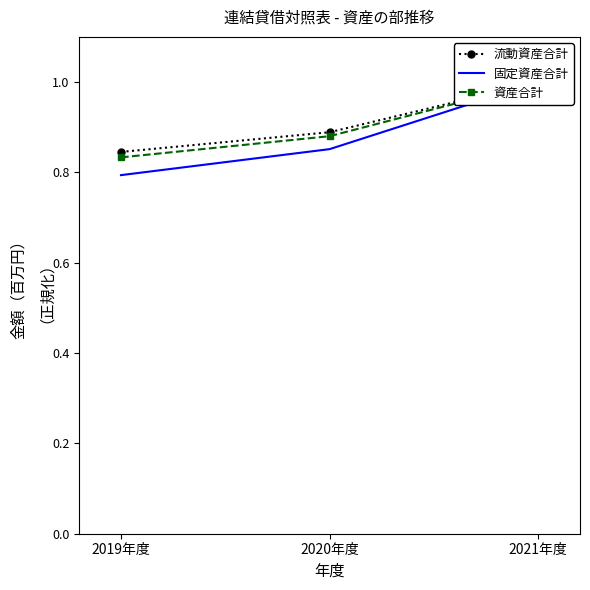

Rank the series at 2020年度 from highest to lowest value.

流動資産合計, 資産合計, 固定資産合計